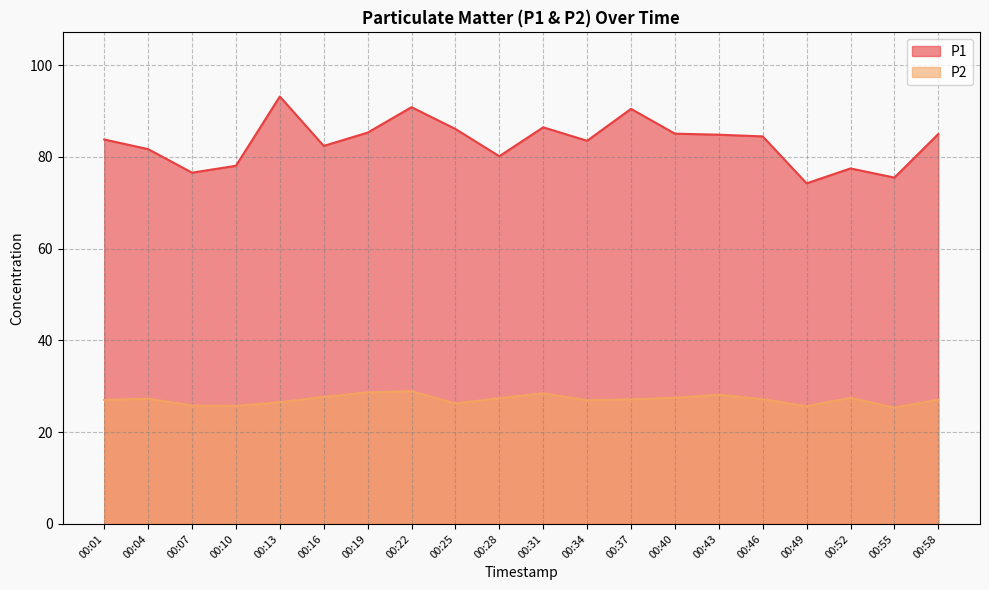

The value of P2 at 00:16 is 16.8. True or false?

False